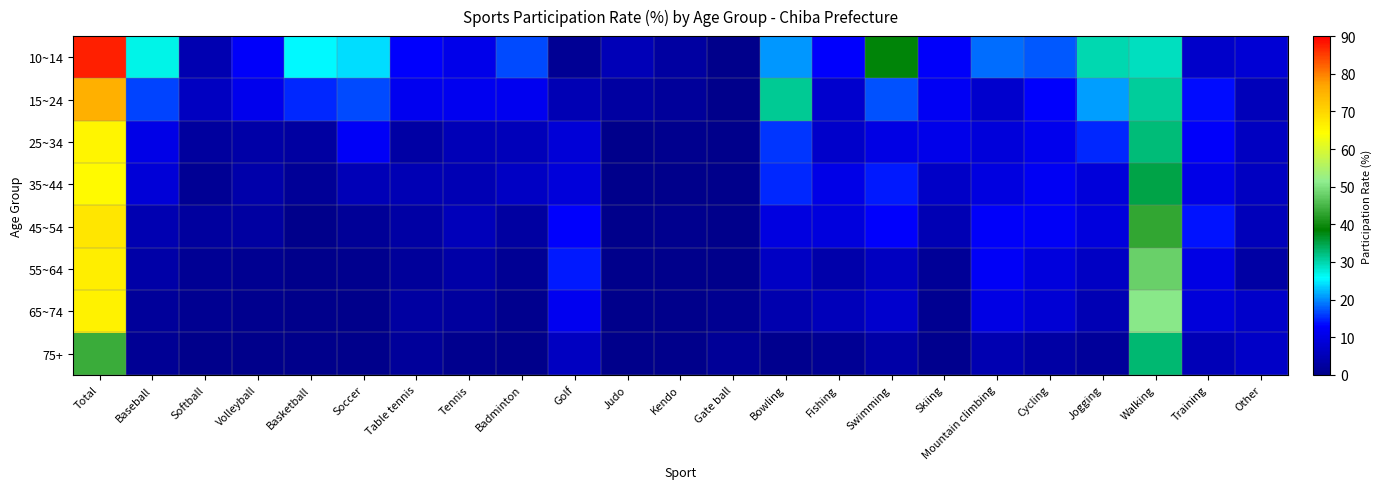

Which label corresponds to the smallest value in the chart?

Gate ball